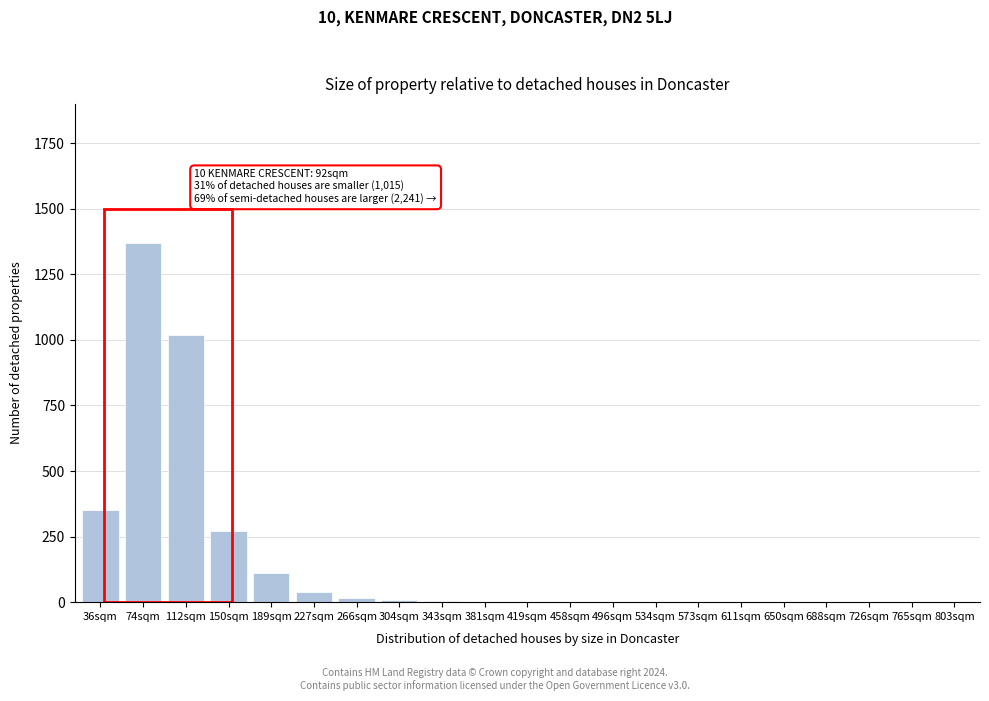

Is it true that the value at 36sqm is 350?

True